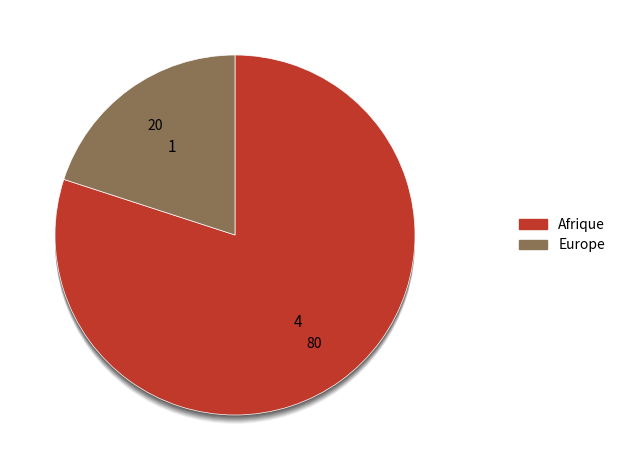

Count the number of slices in the pie.

2